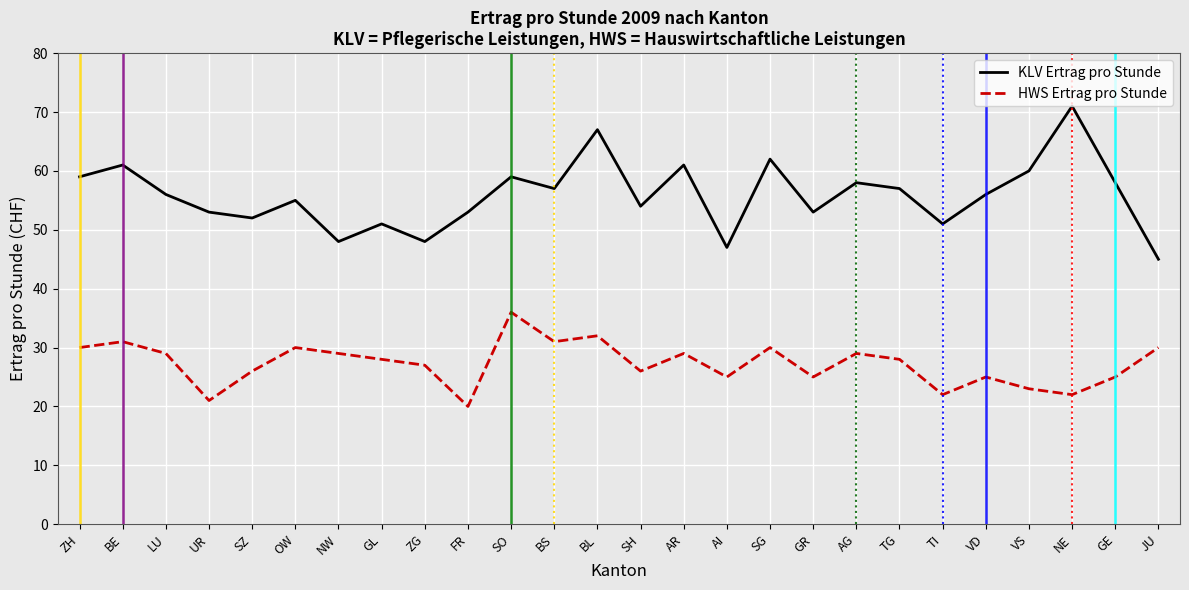

True or false: HWS Ertrag pro Stunde and KLV Ertrag pro Stunde cross at least once.

False